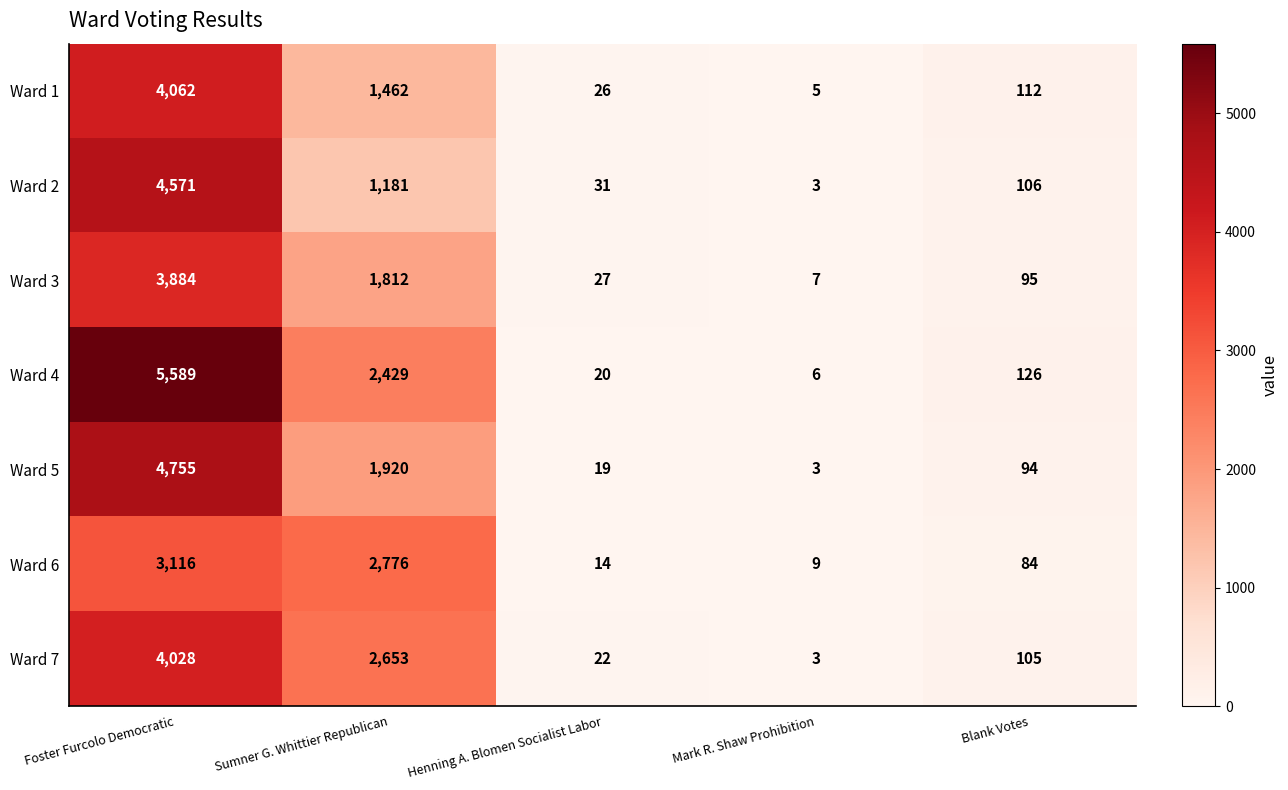

At which category is the sum across all series the highest?

Foster Furcolo Democratic